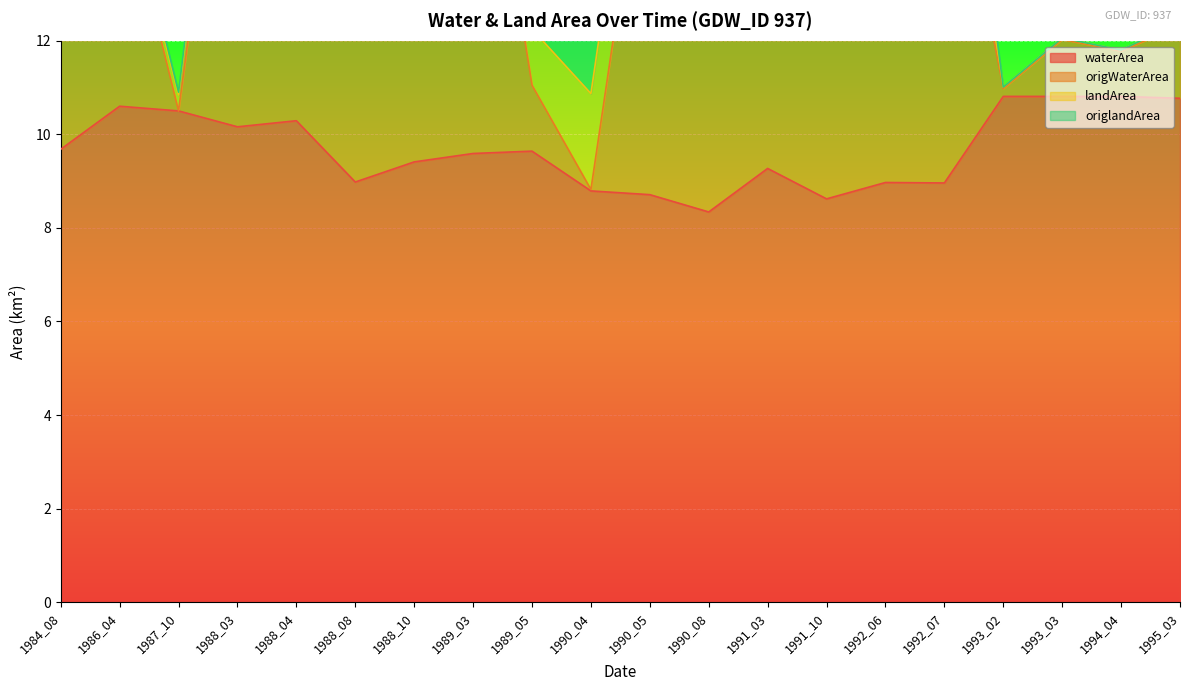

How many interior local valleys does the origWaterArea series have?

6